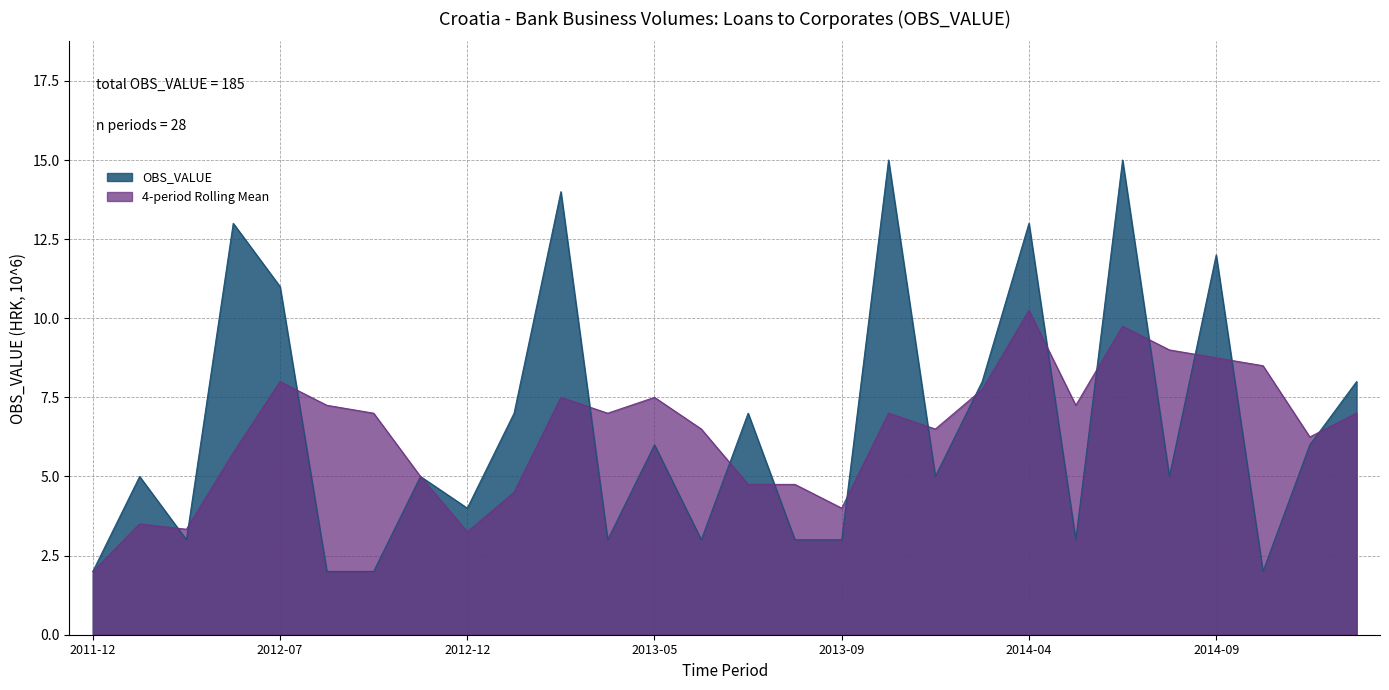

The value at 2013-10 is 10. True or false?

False